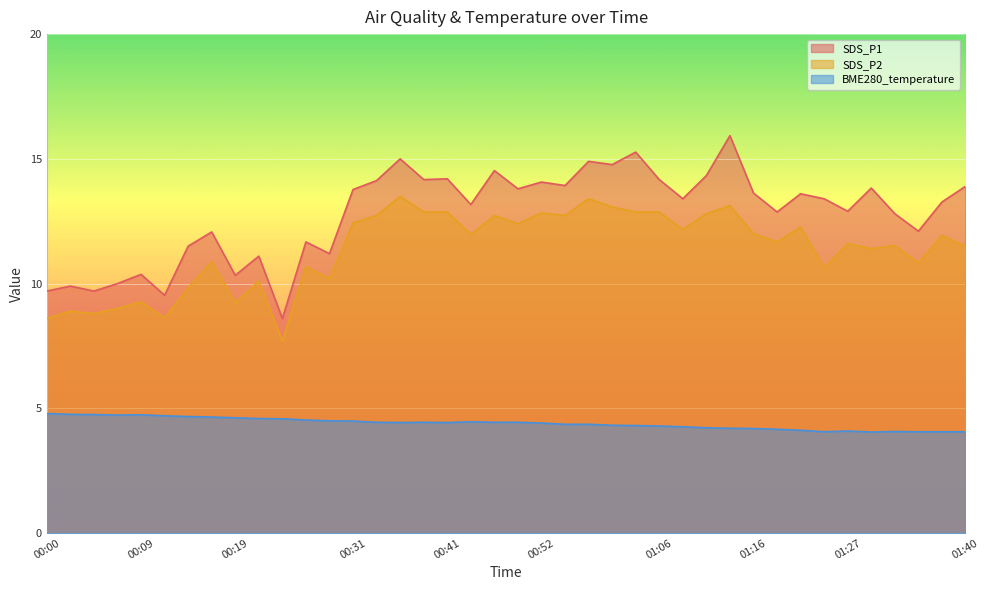

Is the value of SDS_P1 at 00:04 greater than the value of BME280_temperature at 00:39?

Yes